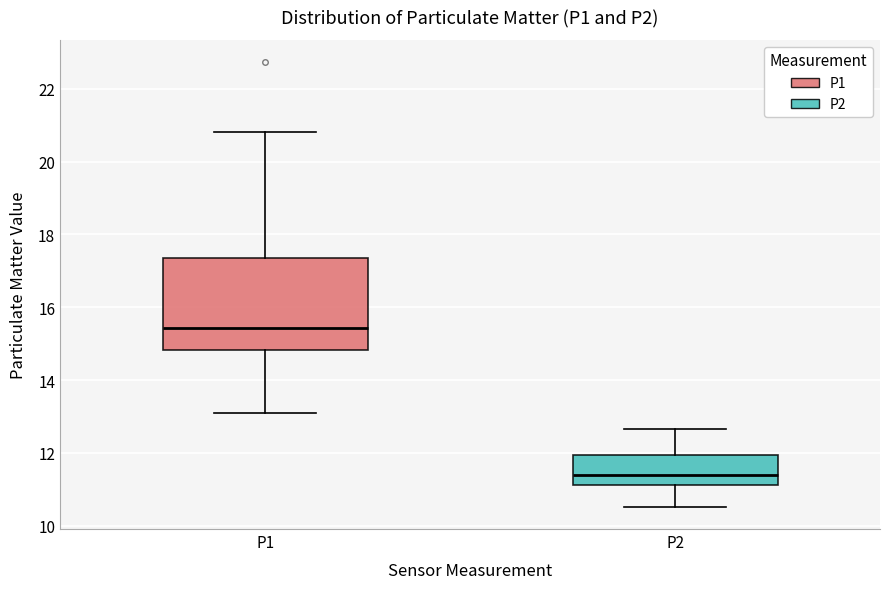

Reading left to right, transcribe this box plot: for each box, give where its median line is, the range the box spans, and where its two whiskers end, as read against the y-axis. The values are not printed on the chart, so give them approximately, as read against the axis.

P1: median 15.4, box 14.8 to 17.4, whiskers 13.2 to 20.8
P2: median 11.4, box 11.2 to 12.0, whiskers 10.6 to 12.6